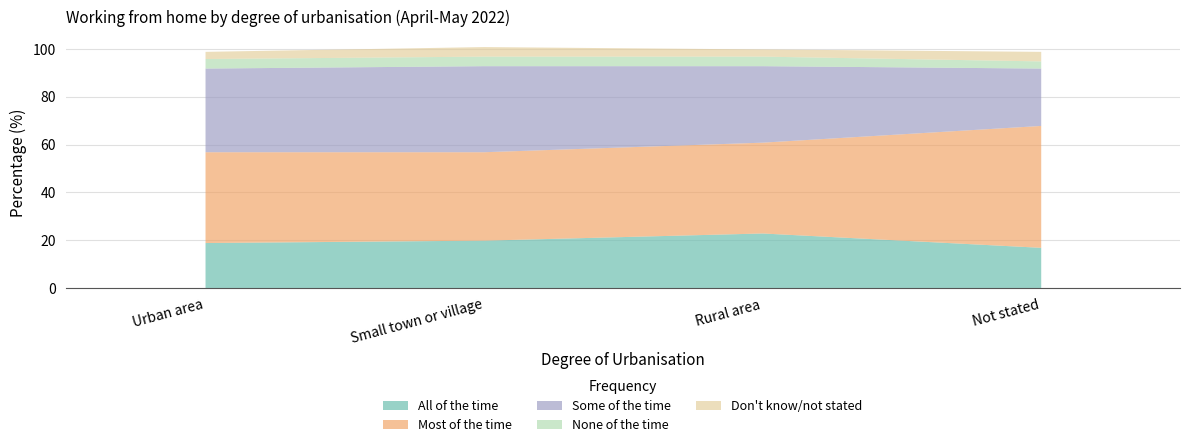

What is the sum of all Most of the time values?

164